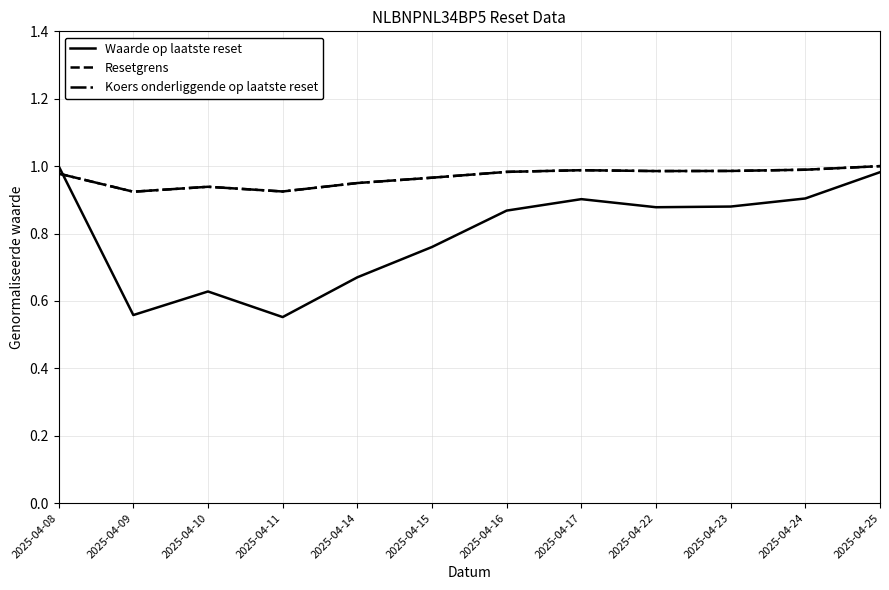

What is the sum of all Waarde op laatste reset values?

9.6